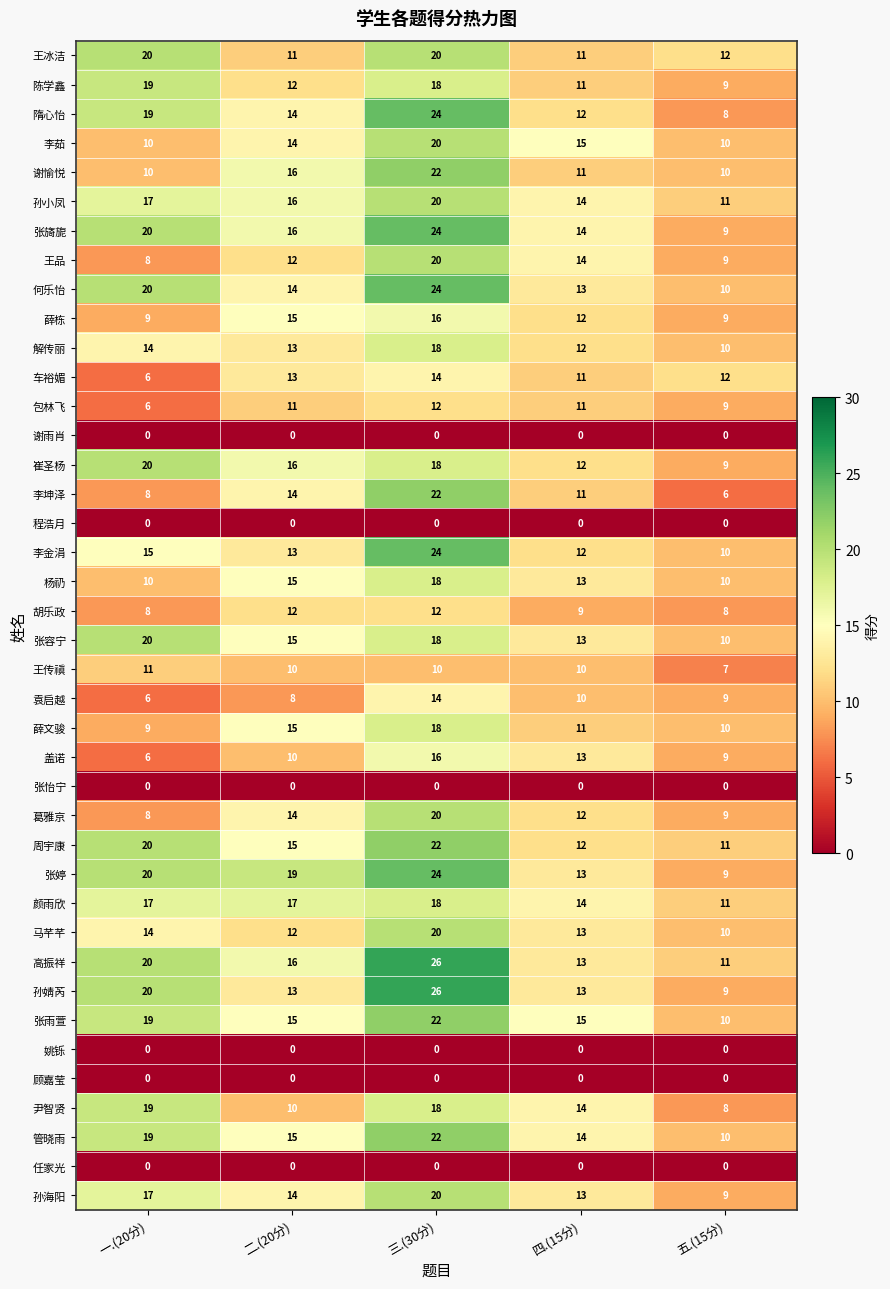

Which series has the largest total across all categories?

高振祥